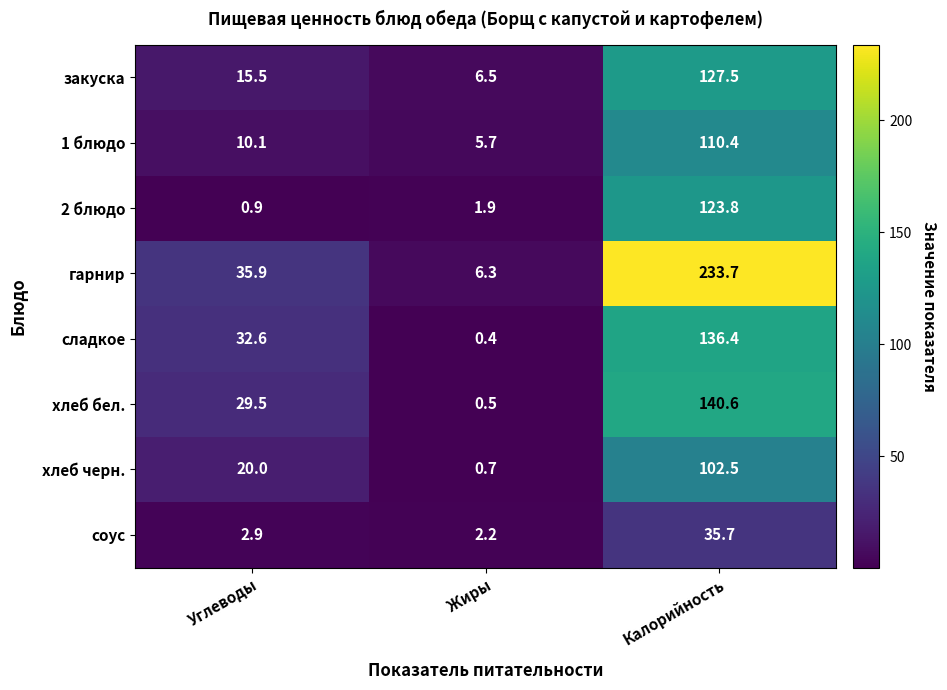

What is the total value across all series at Калорийность?

1010.6